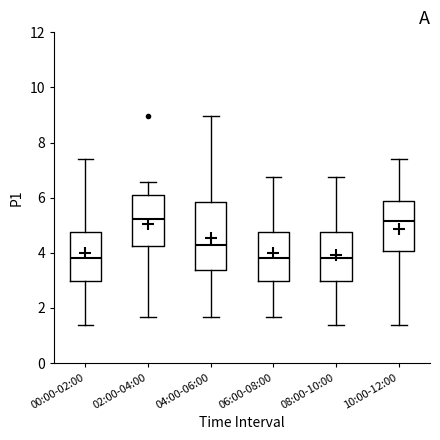

Reading left to right, read every box against the y-axis: the position of its median line, the range the box covers, and the ends of its whiskers. The values are not printed on the chart, so give them approximately, as read against the axis.

00:00-02:00: median 3.8, box 3.0 to 4.8, whiskers 1.4 to 7.4
02:00-04:00: median 5.2, box 4.2 to 6.2, whiskers 1.6 to 6.6
04:00-06:00: median 4.2, box 3.4 to 5.8, whiskers 1.6 to 9.0
06:00-08:00: median 3.8, box 3.0 to 4.8, whiskers 1.6 to 6.8
08:00-10:00: median 3.8, box 3.0 to 4.8, whiskers 1.4 to 6.8
10:00-12:00: median 5.2, box 4.0 to 5.8, whiskers 1.4 to 7.4